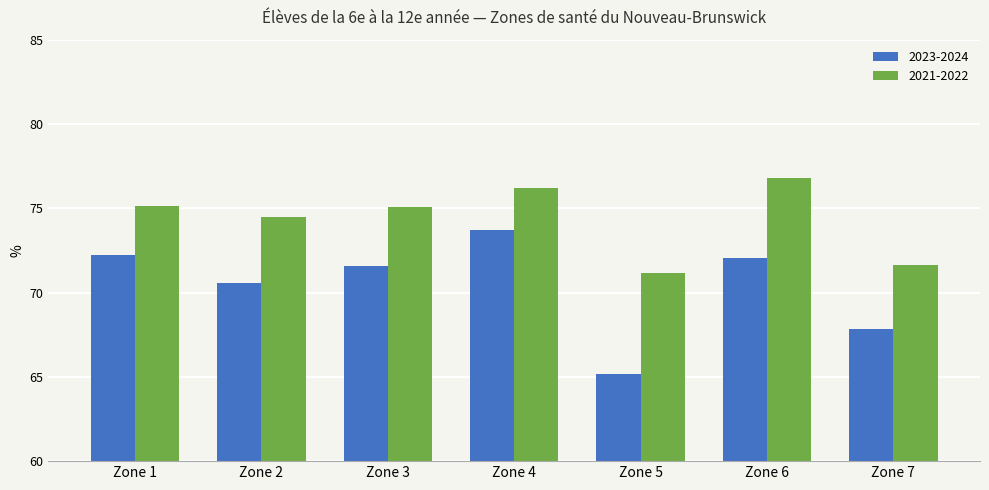

What are all the series names shown in the legend?

2023-2024, 2021-2022